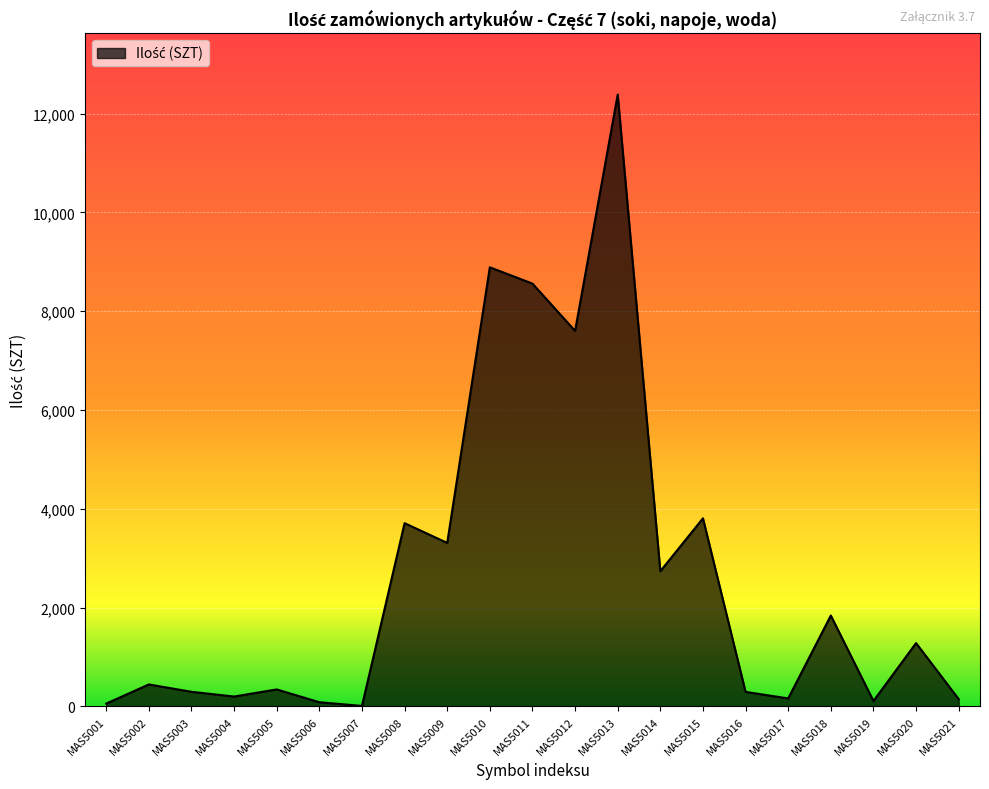

The chart shows a value of 85 at MAS5006. True or false?

True